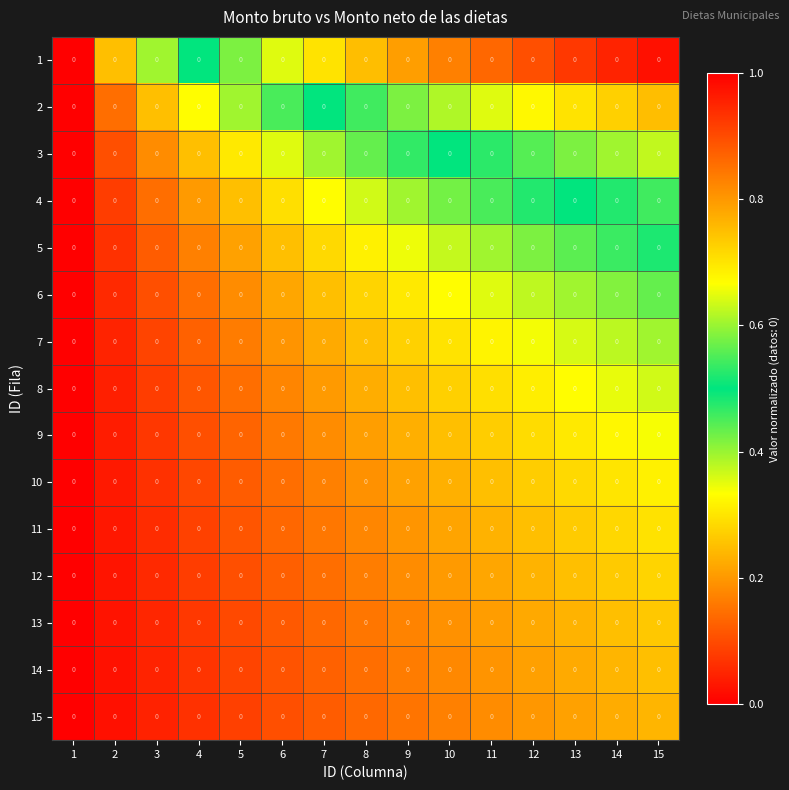

What is the average value of the 3 series?

0.4